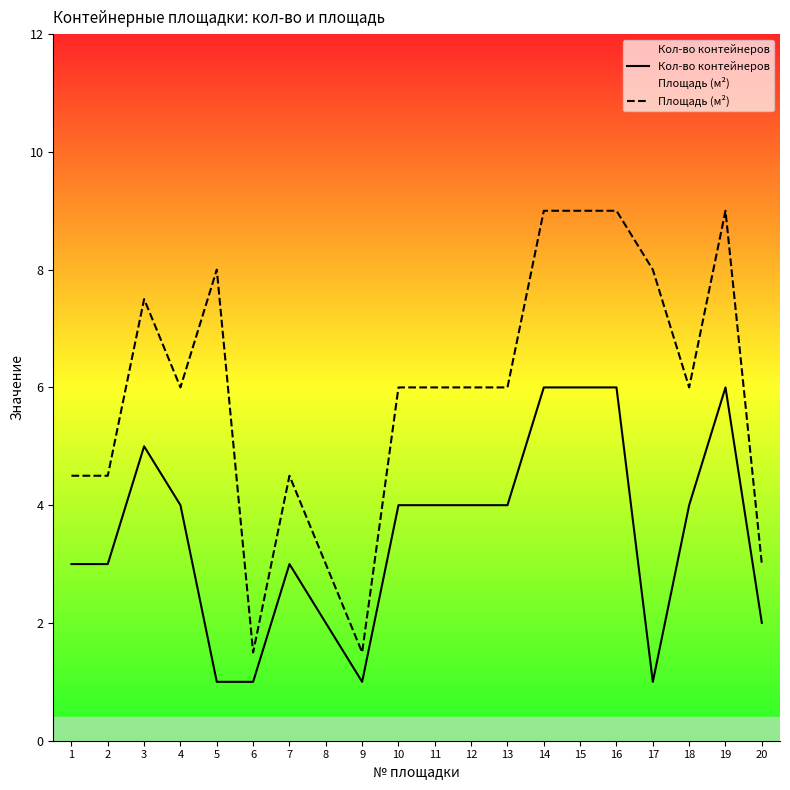

True or false: Площадь (м²) and Кол-во контейнеров cross at least once.

False